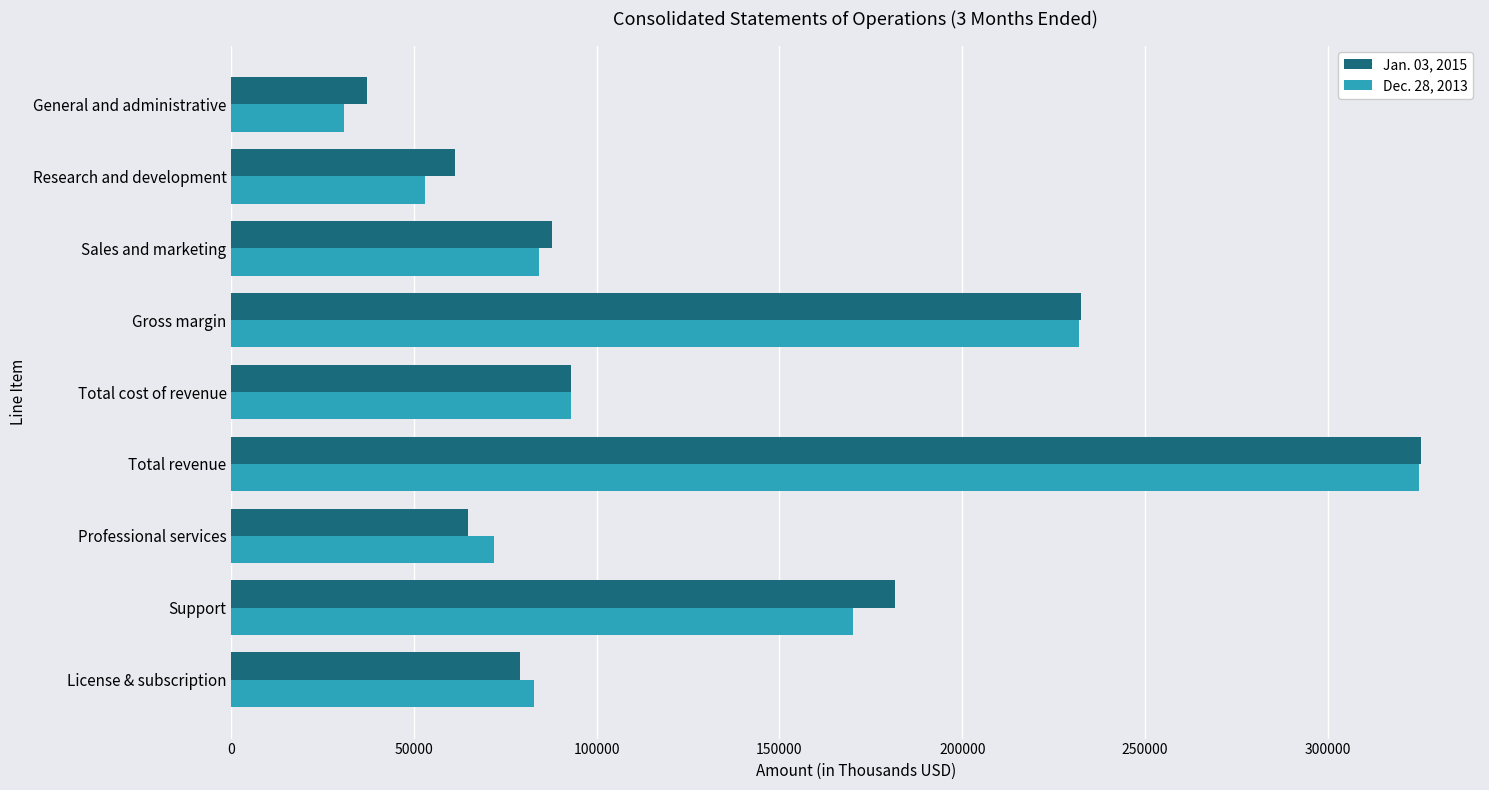

What is the difference between the Dec. 28, 2013 values at Total revenue and Research and development?

271852